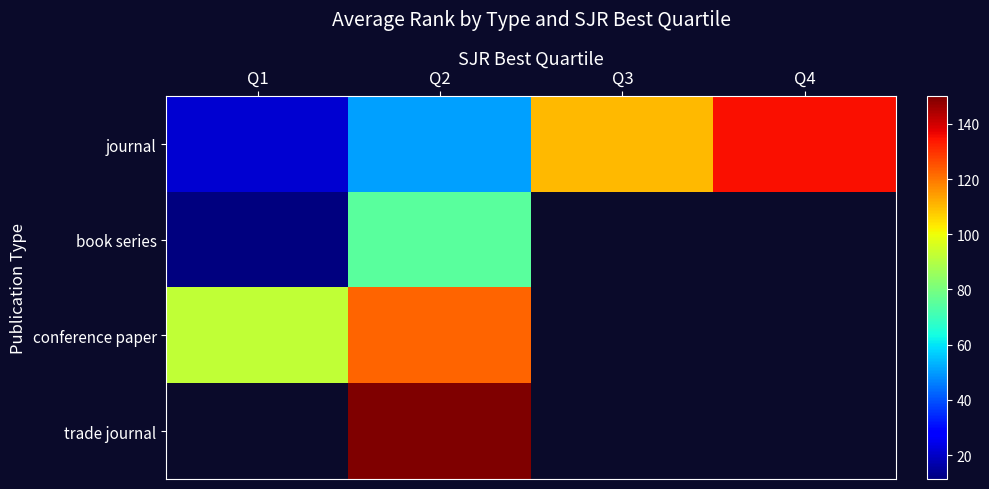

How many distinct data groups are displayed?

4